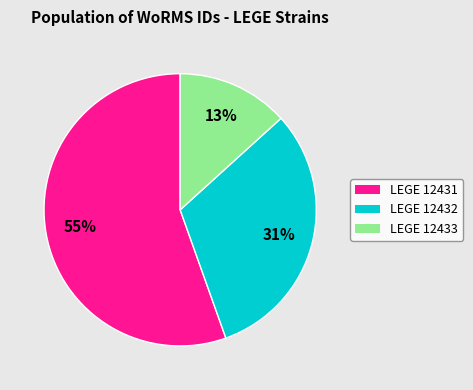

Which category has the smallest portion of the pie?

LEGE 12433